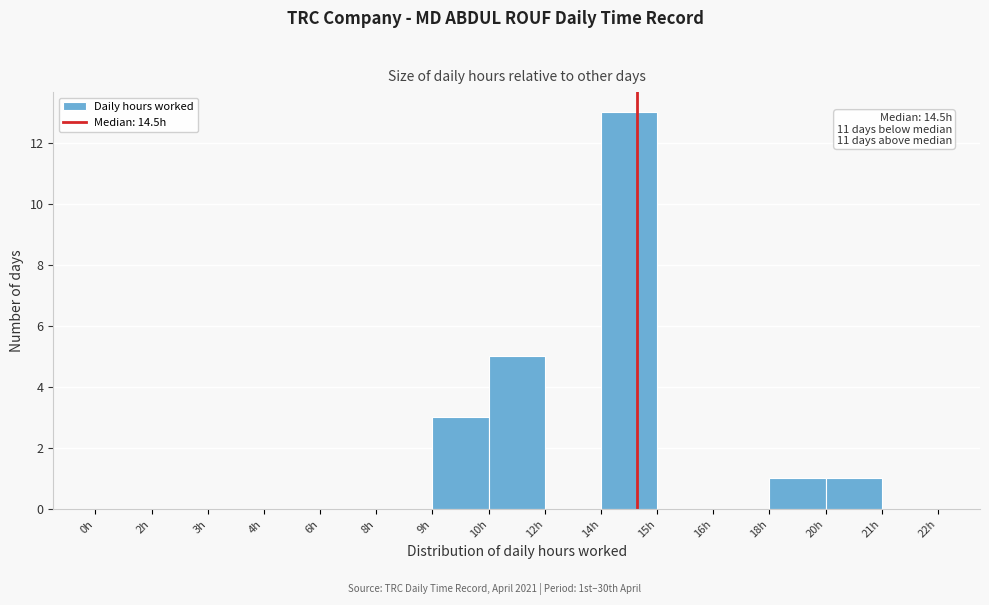

Reading left to right, transcribe all the data shown in this chart.

0h=0	2h=0	3h=0	4h=0	6h=0	8h=0	9h=3	10h=5	12h=0	14h=13	15h=0	16h=0	18h=1	20h=1	21h=0